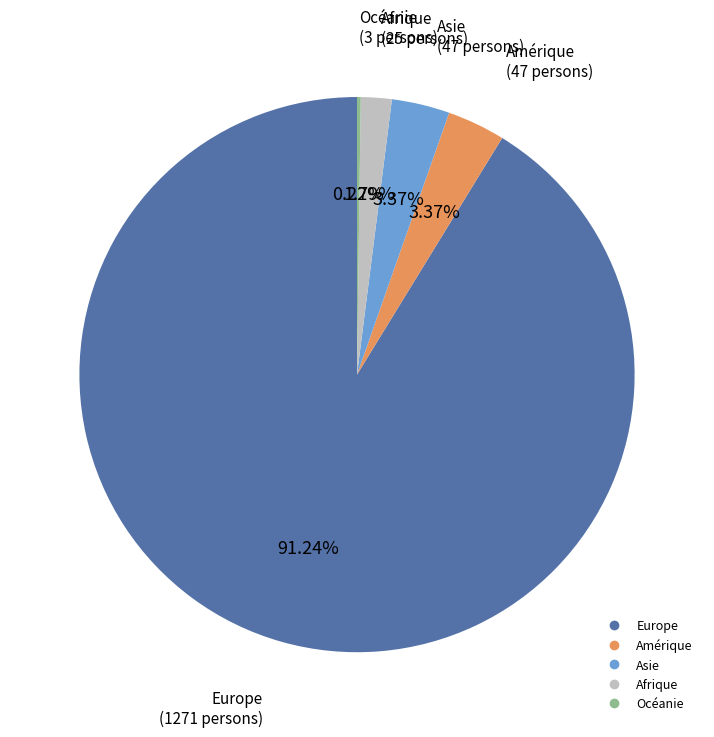

Which category has the biggest portion of the pie?

Europe